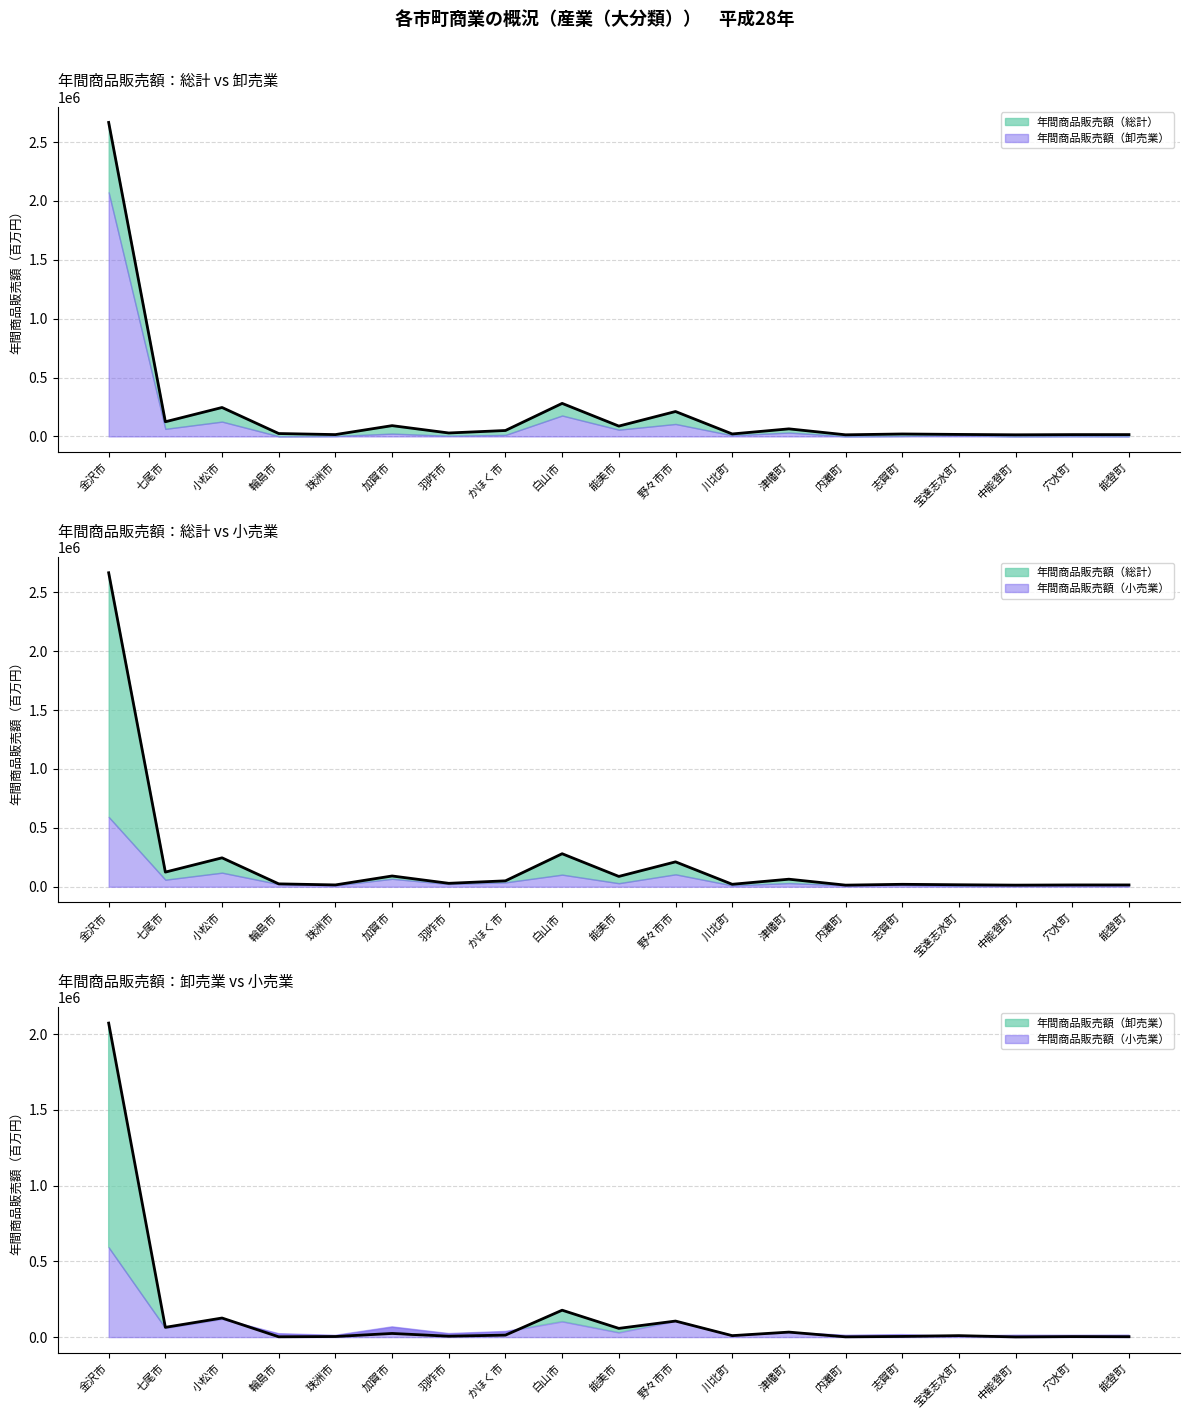

What is the sum of all 年間商品販売額（小売業） values?

4008459